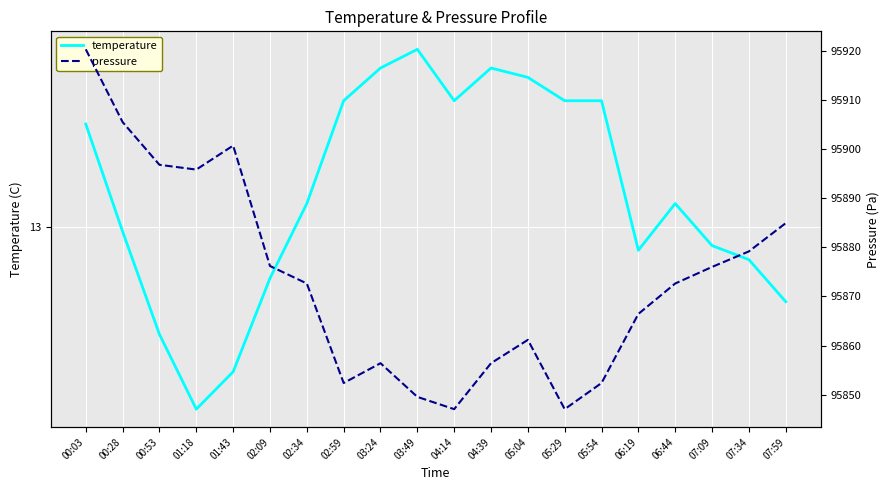

Which series has the widest spread of values?

pressure